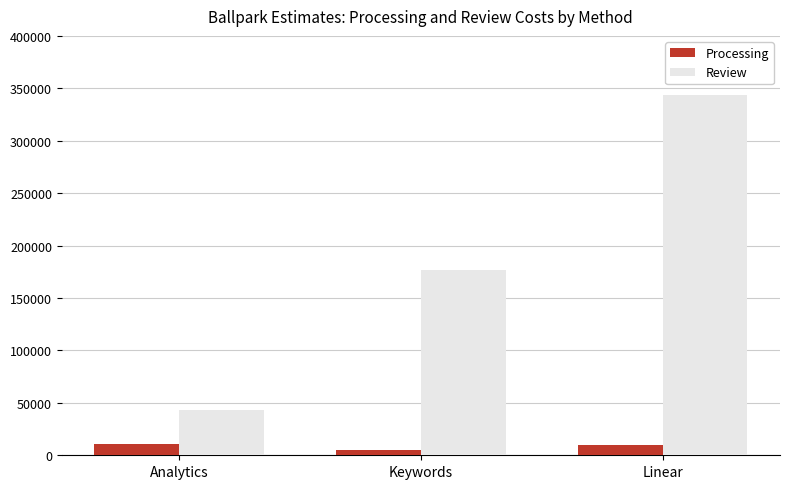

The Processing series shows 11000 at Analytics. True or false?

True